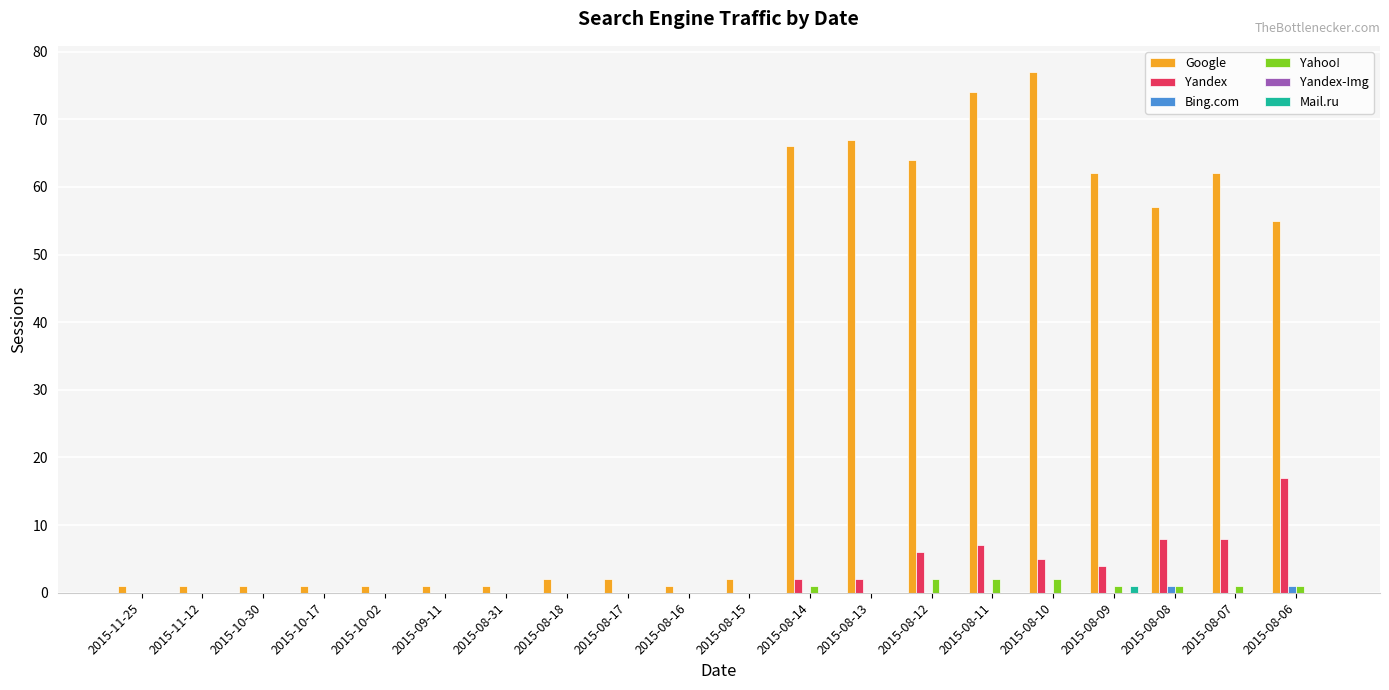

Which category has the highest value in the Google series?

2015-08-10